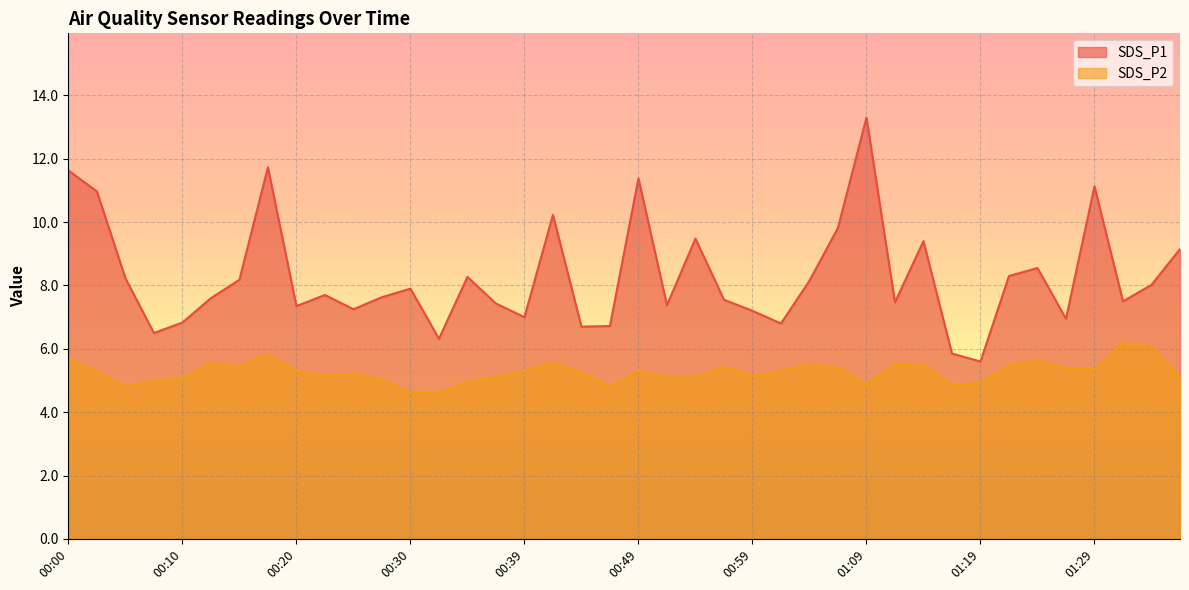

Rank the series by their average value, from highest to lowest.

SDS_P1, SDS_P2